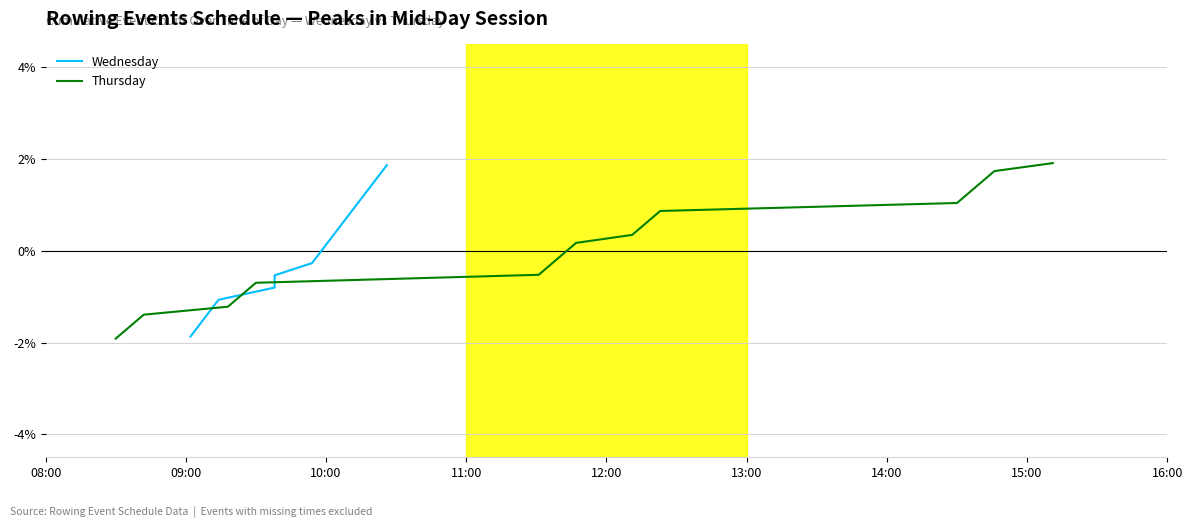

What is the minimum value for Thursday?

-1.9